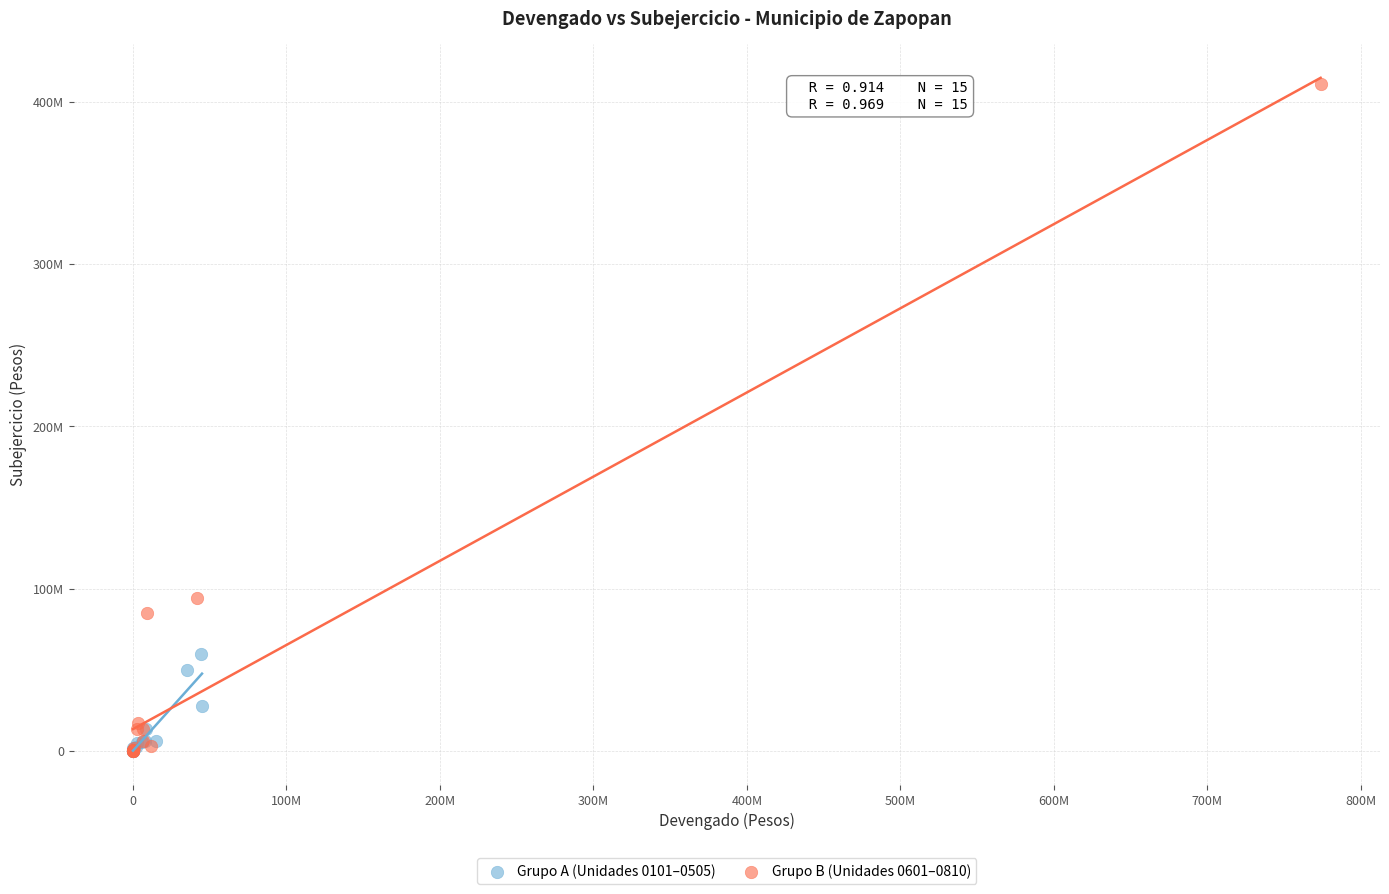

What are all the series names shown in the legend?

Grupo A (Unidades 0101–0505), Grupo B (Unidades 0601–0810)